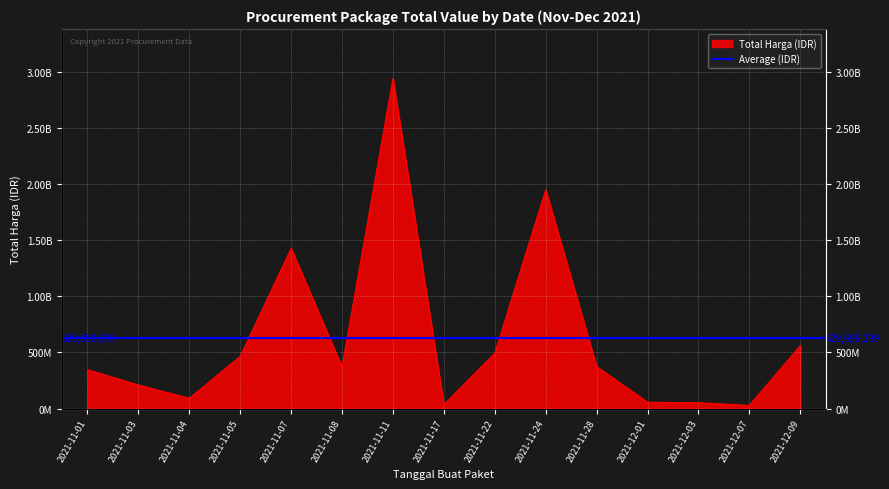

True or false: there are more than 1 points higher than both neighbors.

True